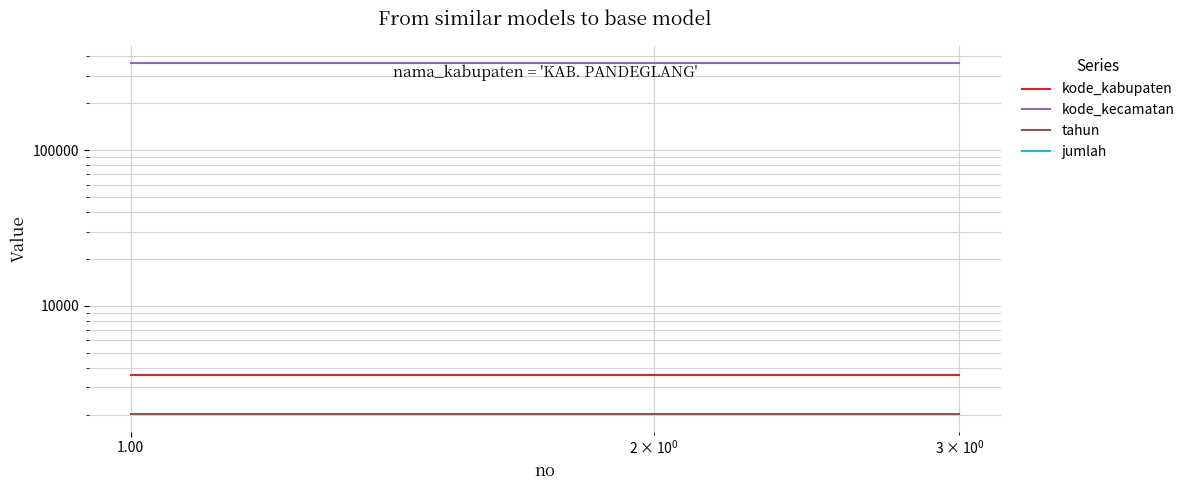

Reading left to right, transcribe all the data shown in this chart.

kode_kabupaten: 3601	3601	3601
kode_kecamatan: 360102	360102	360102
tahun: 2021	2021	2021
jumlah: 0	0	0